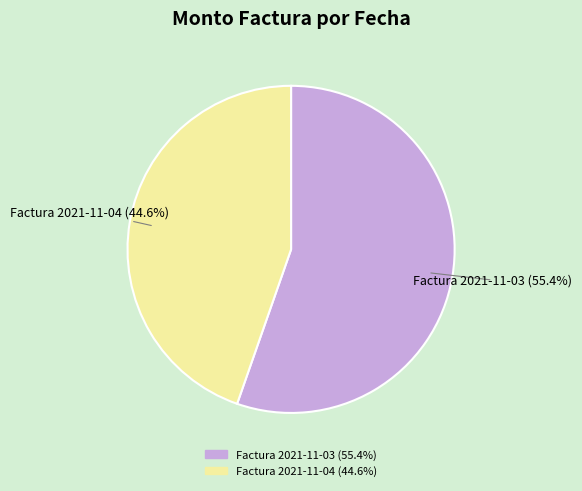

To the nearest percent, what percentage of the pie is Factura 2021-11-04?

45%